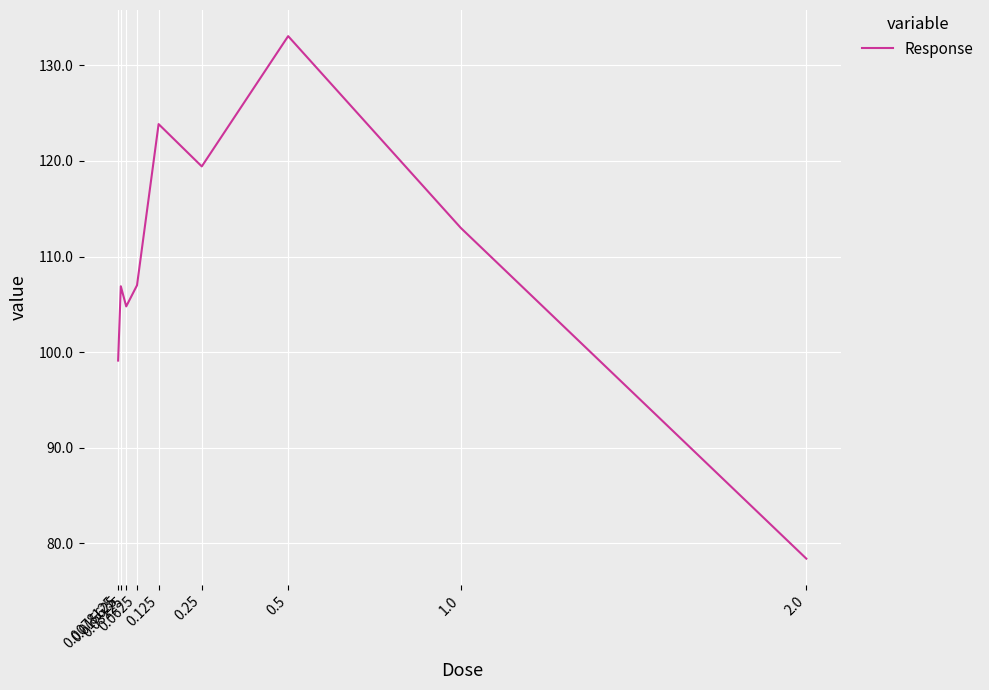

What is the difference between the maximum and minimum values?

54.6